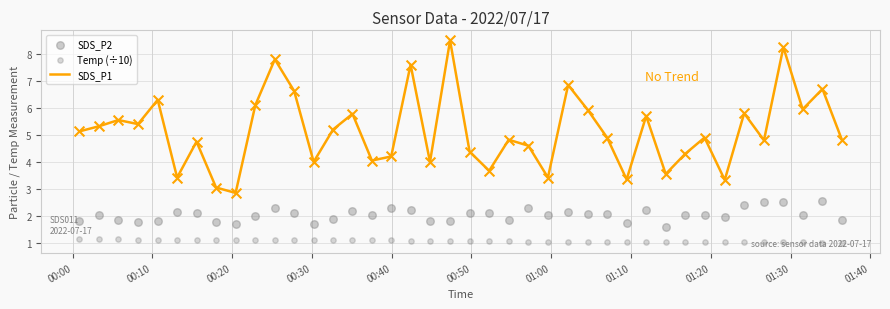

At how many categories does at least one series exceed 4?

30